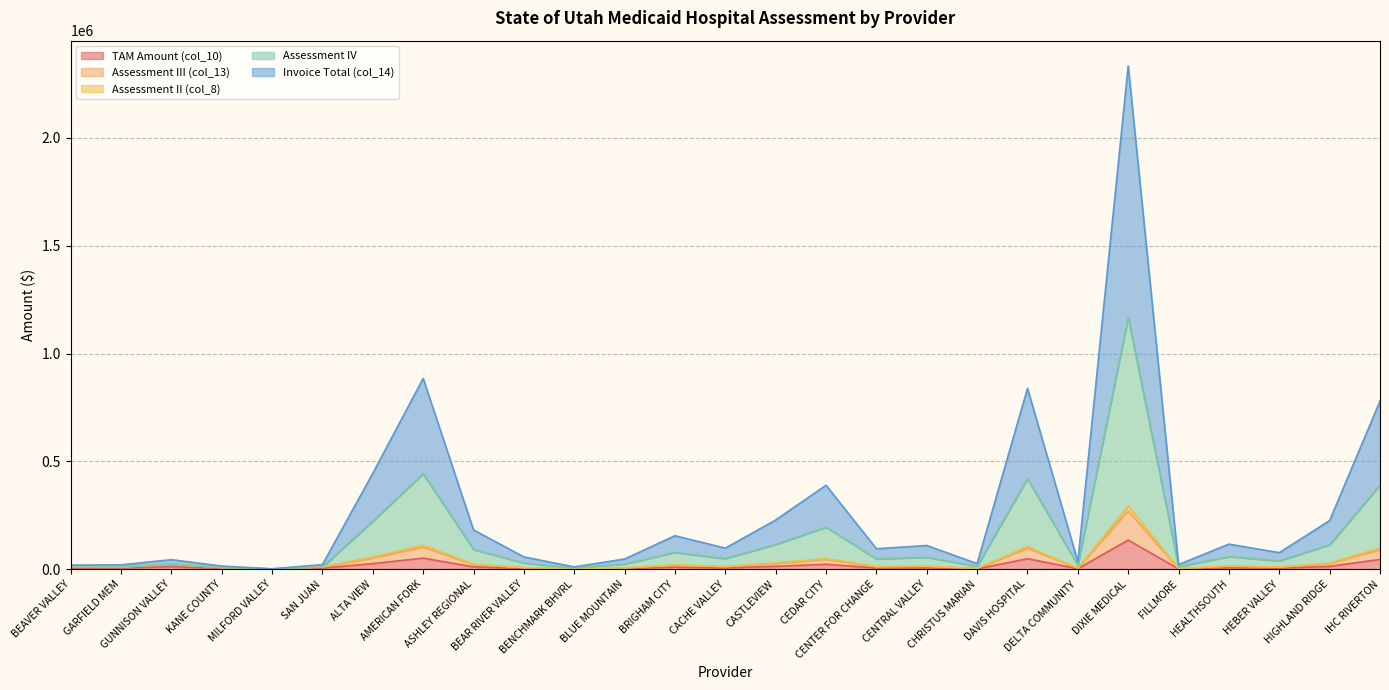

What is the highest value of the TAM Amount (col_10) series?

134723.1